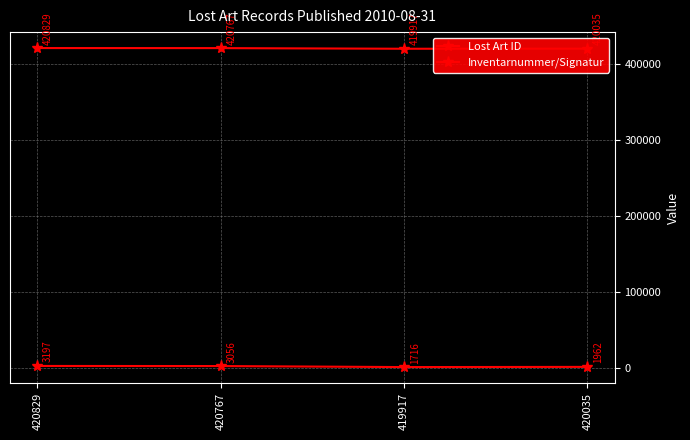

Reading right to left, what are all the values shown in this chart?

Lost Art ID: 420035	419917	420767	420829
Inventarnummer/Signatur: 1962	1716	3056	3197